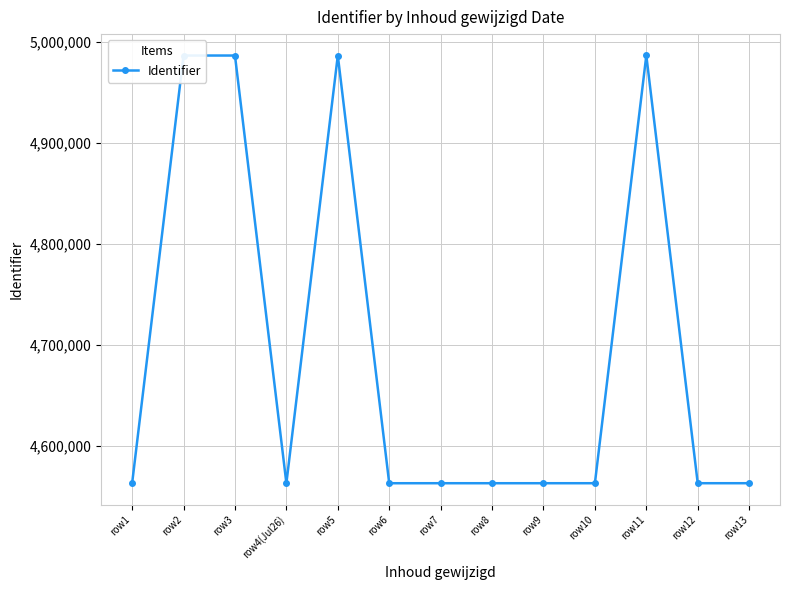

Where does the data first go above 4562868?

row2